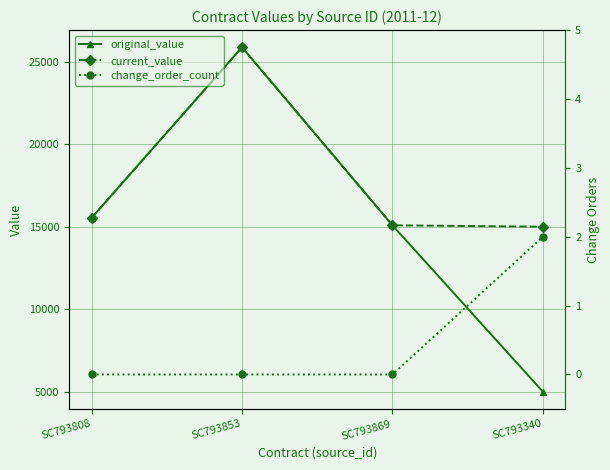

At SC793808, list the series in order from smallest to largest.

change_order_count, original_value, current_value